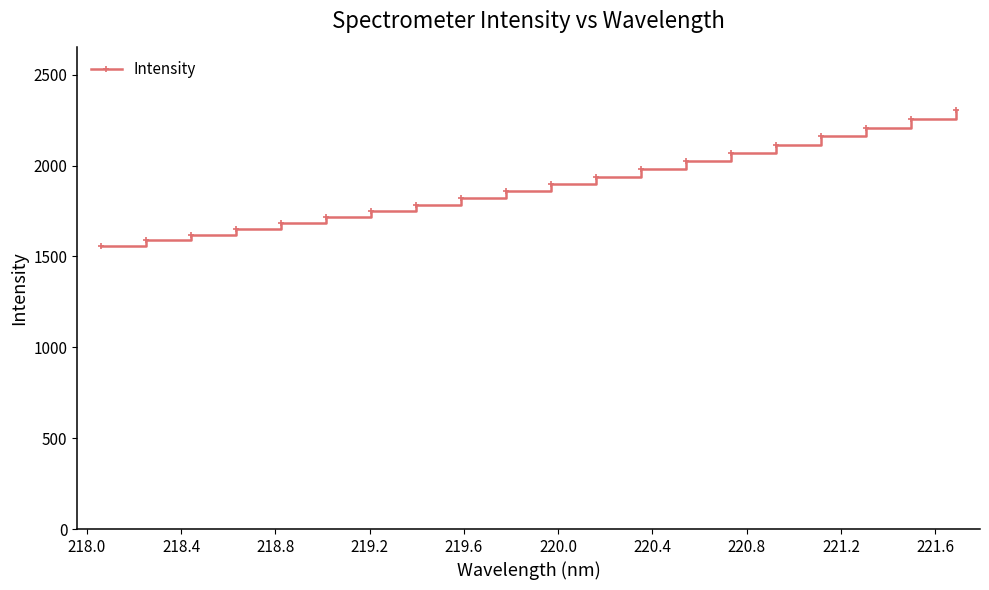

What is the value of the 3rd point from the left?

1618.6